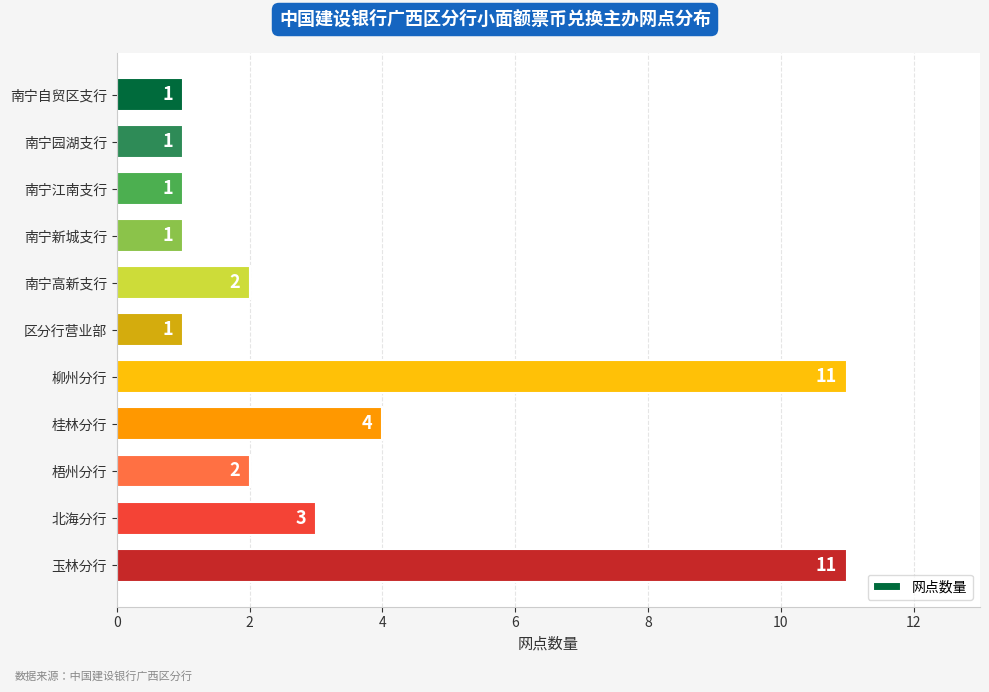

What is the value of the 9th bar from the top?

2